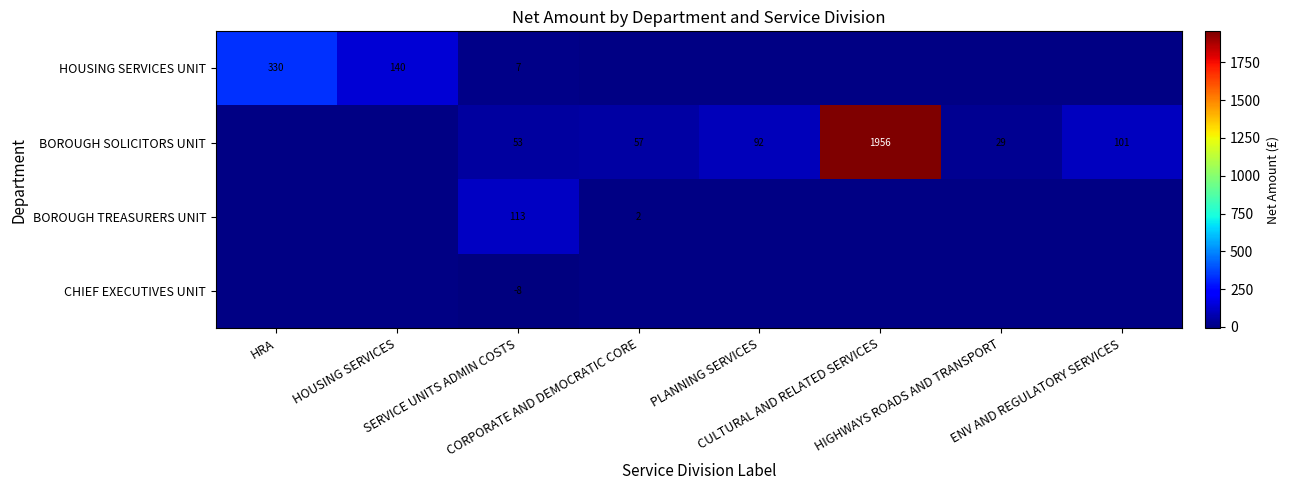

Which series has the largest total across all categories?

BOROUGH SOLICITORS UNIT